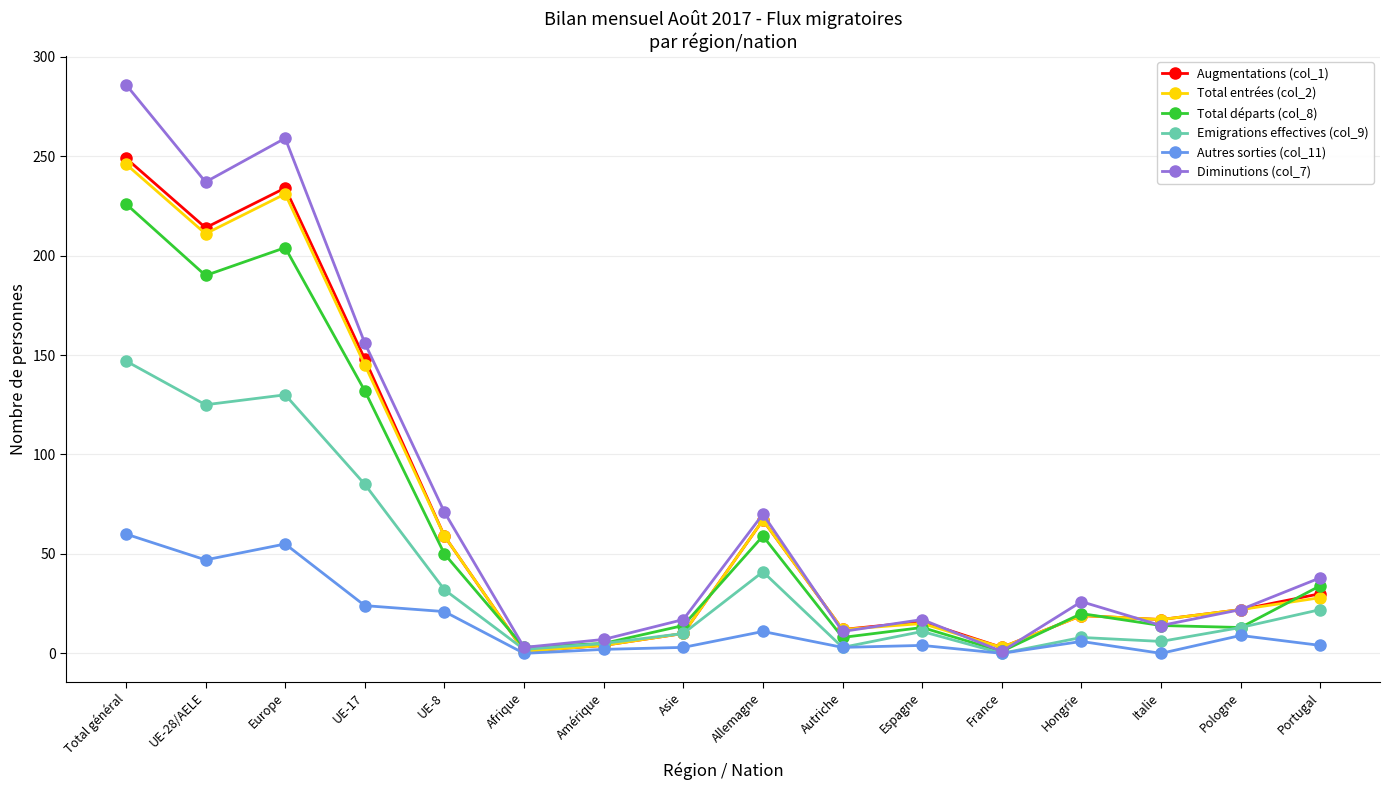

The value of Total entrées (col_2) at Total général is 396. True or false?

False